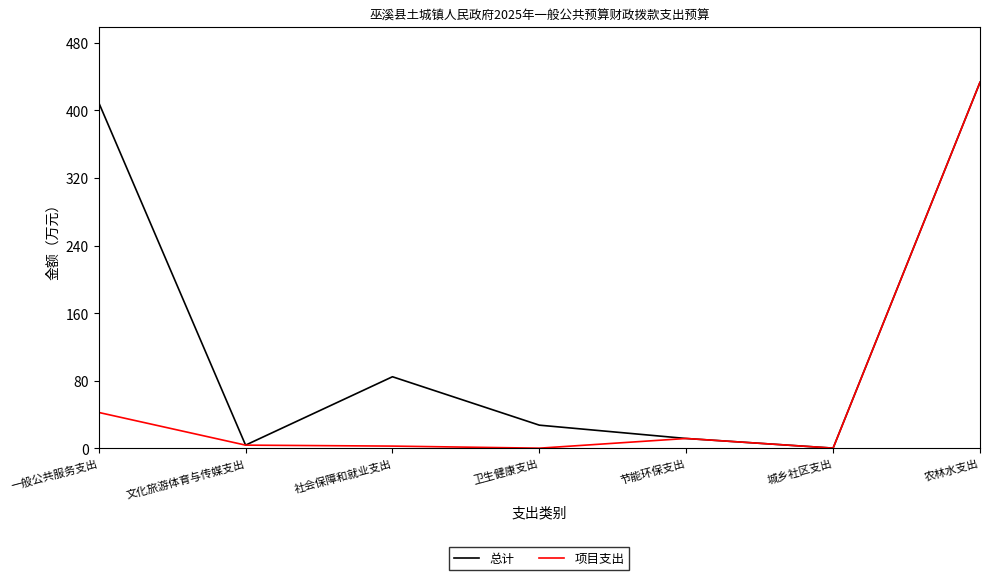

List the series in order of their overall mean, highest first.

总计, 项目支出